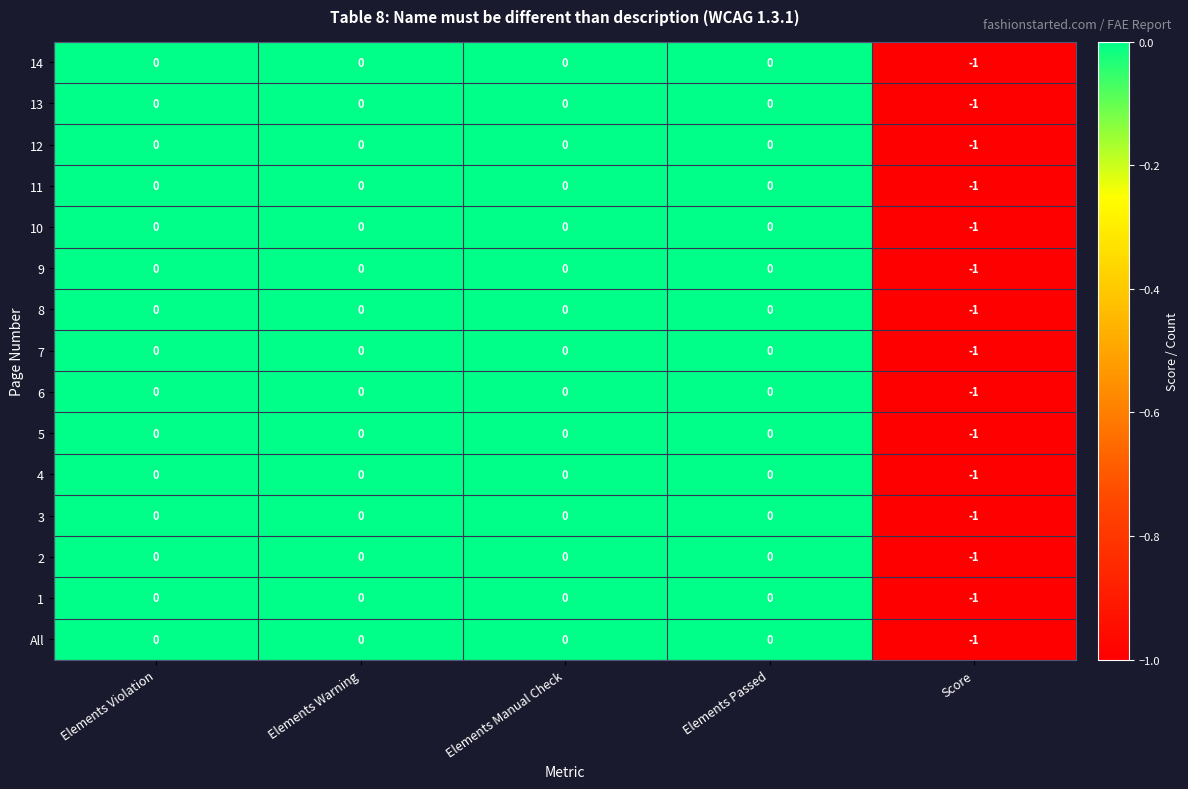

The 3 series shows -1 at Elements Manual Check. True or false?

False